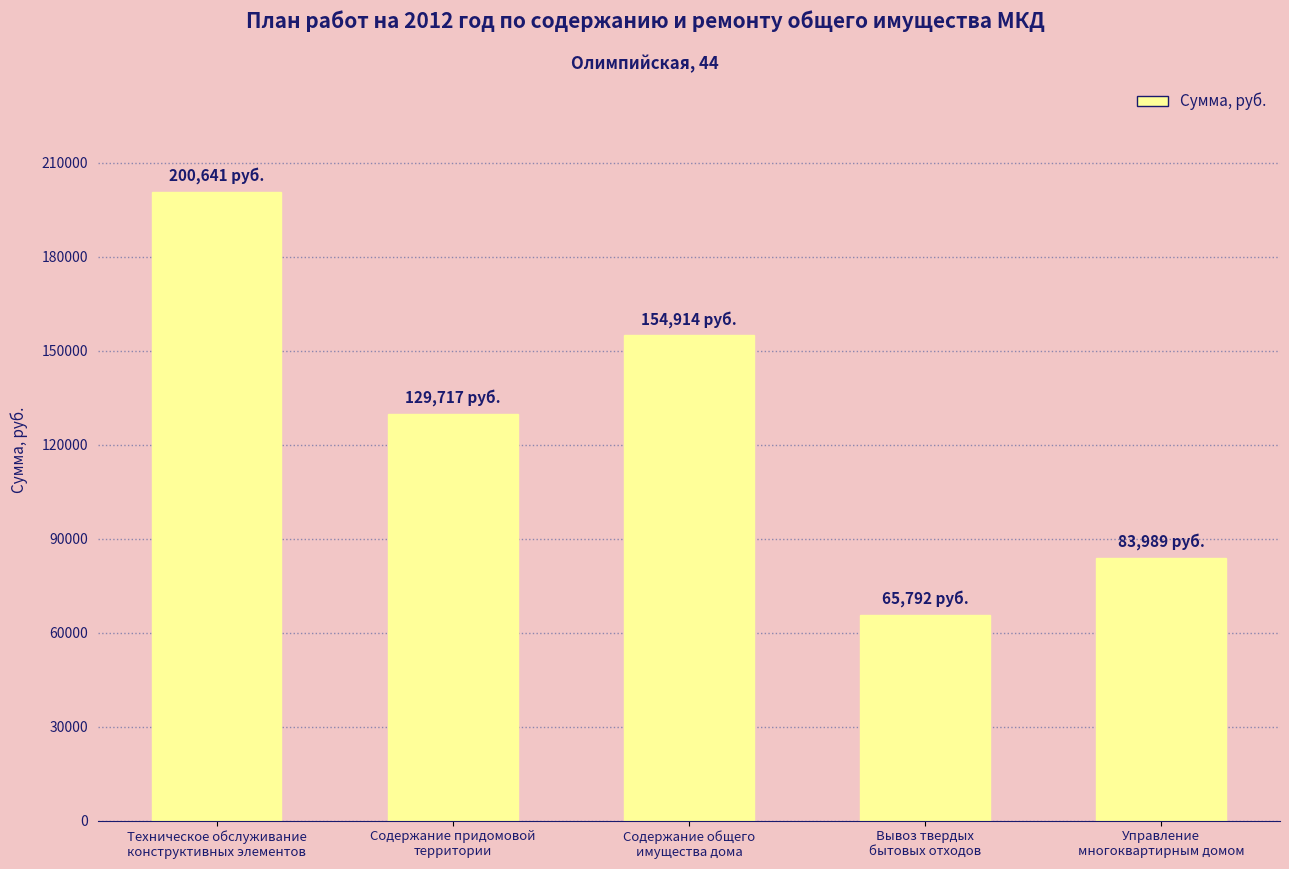

What is the smallest value displayed?

65791.7